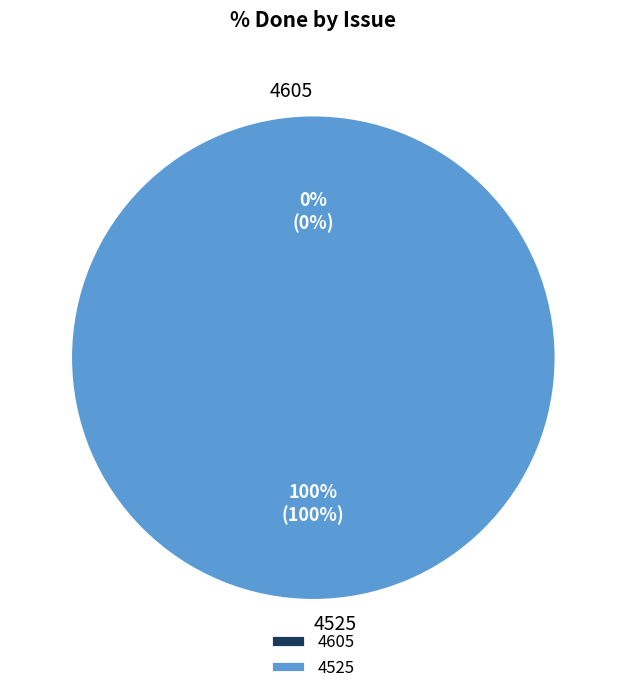

Rank the categories by value from lowest to highest.

4605, 4525